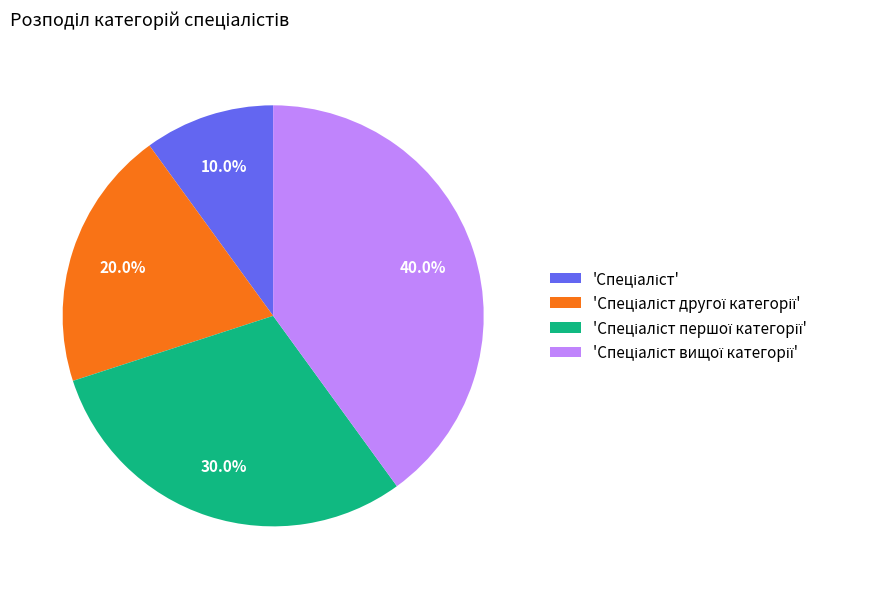

Is there a majority slice in this chart?

No